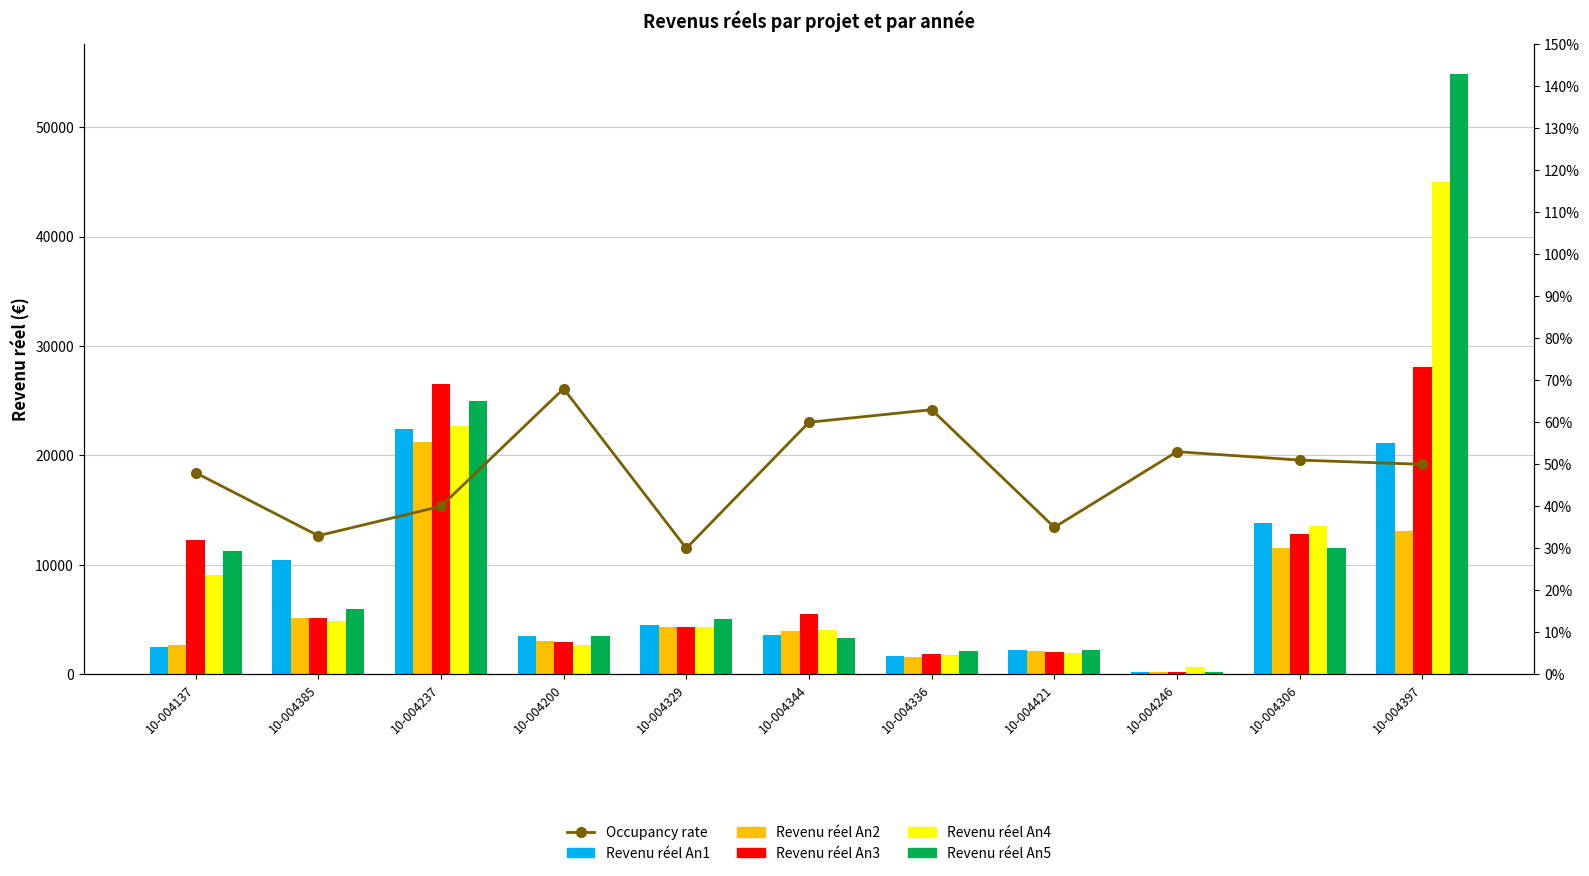

Are the bars grouped side by side (vs. stacked)?

Yes